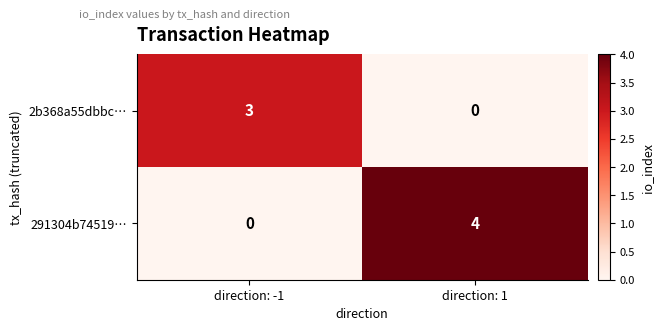

Which label corresponds to the largest value in the chart?

direction: 1